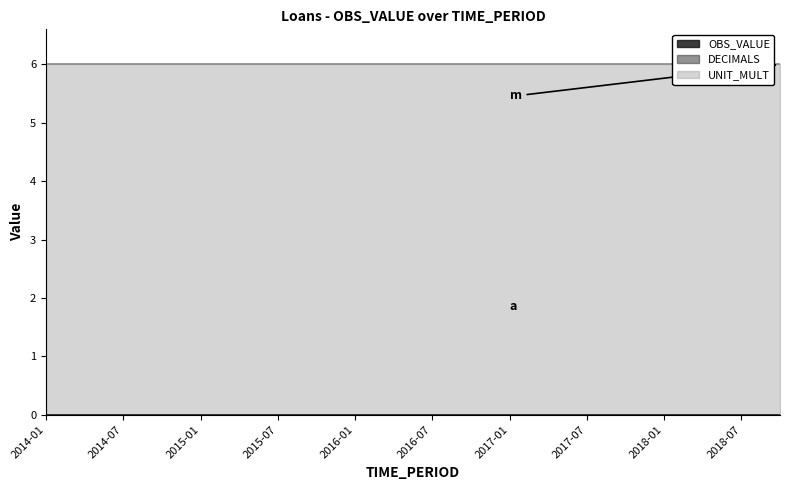

True or false: UNIT_MULT and OBS_VALUE intersect in this chart.

False